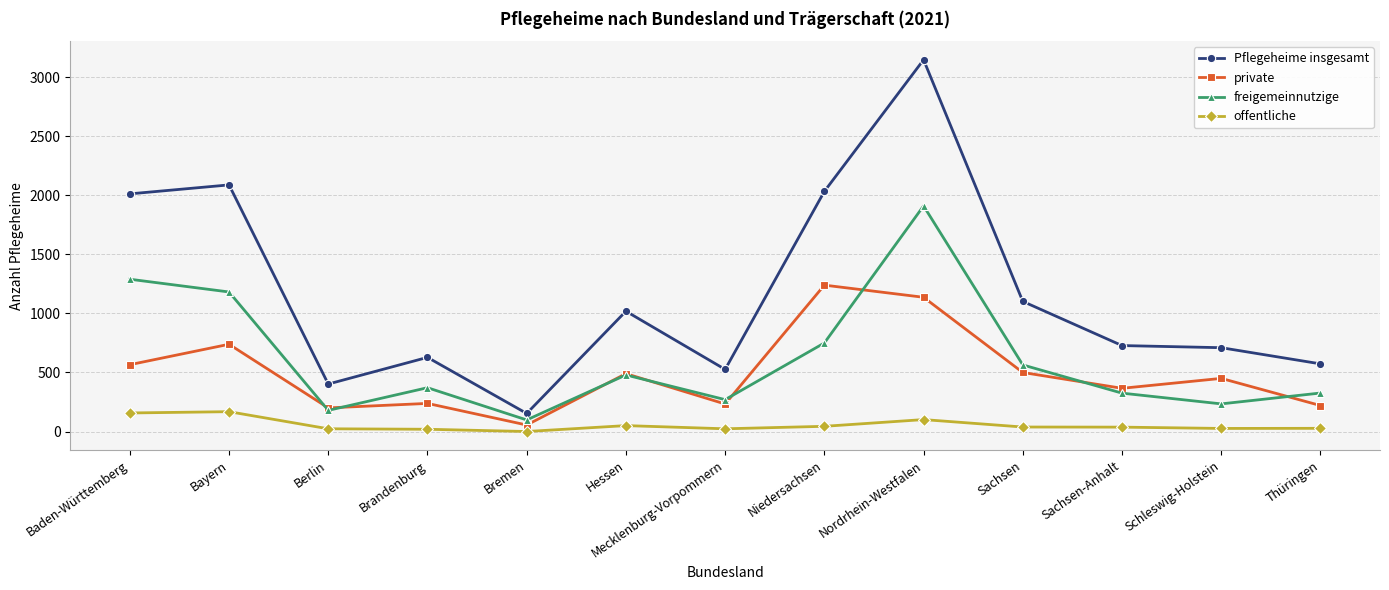

True or false: private and Pflegeheime insgesamt cross at least once.

False